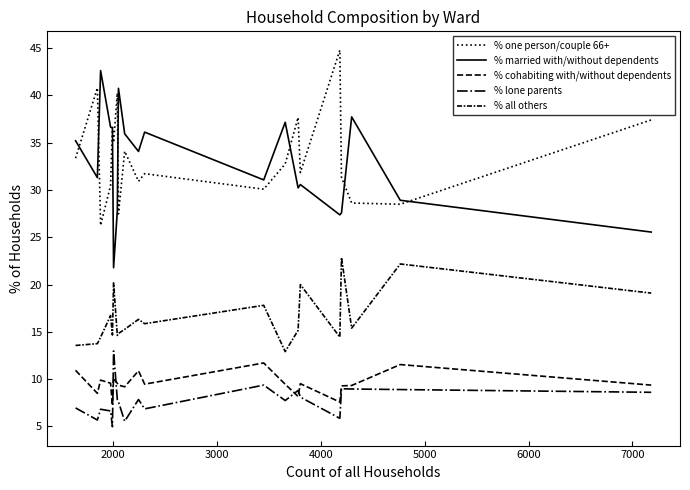

True or false: % lone parents and % married with/without dependents intersect in this chart.

False